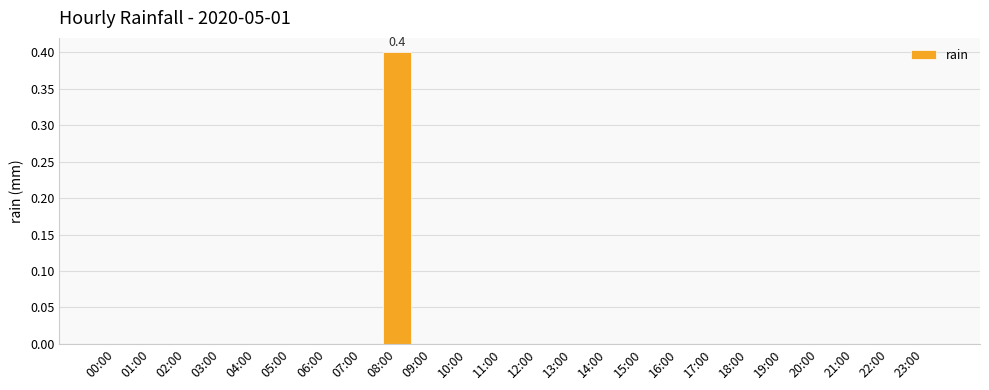

Are the bars grouped side by side (vs. stacked)?

No